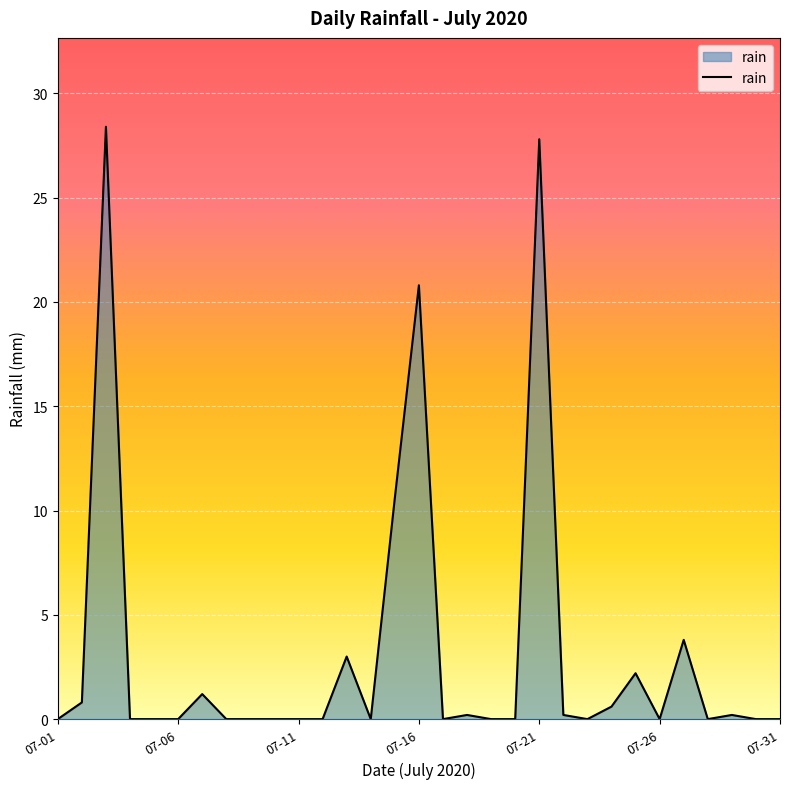

What is the greatest value displayed?

28.4